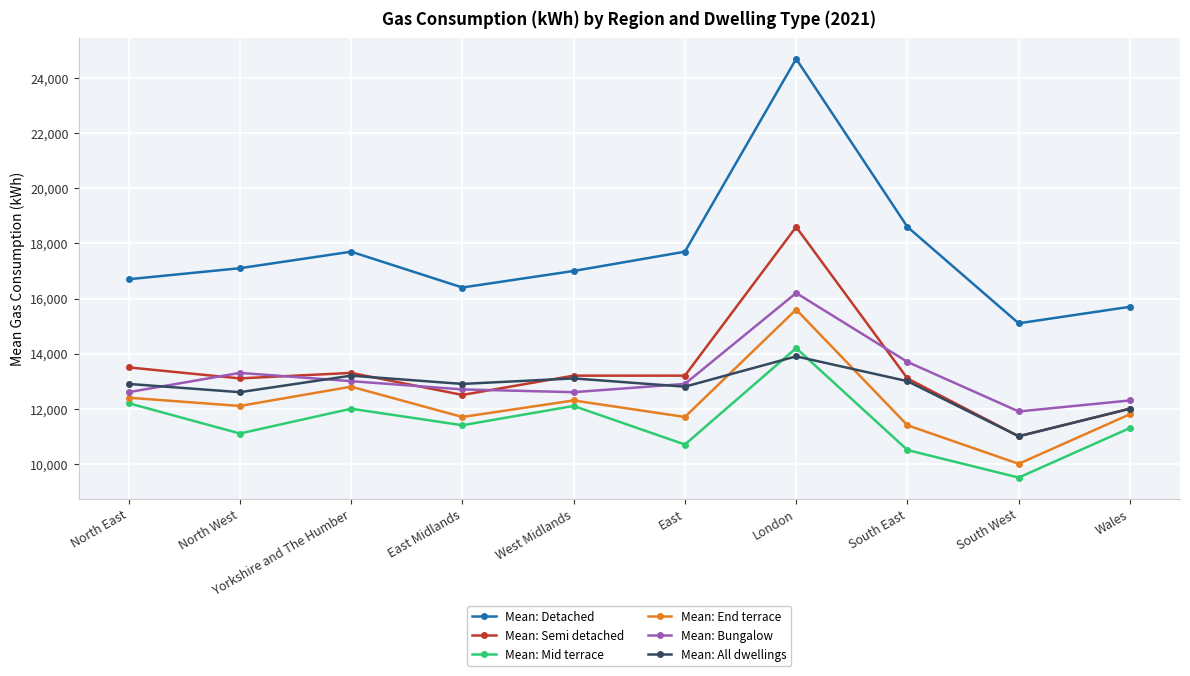

Reading right to left, list all the values displayed in this chart.

Mean: Detached: Wales=15700	South West=15100	South East=18600	London=24700	East=17700	West Midlands=17000	East Midlands=16400	Yorkshire and The Humber=17700	North West=17100	North East=16700
Mean: Semi detached: Wales=12000	South West=11000	South East=13100	London=18600	East=13200	West Midlands=13200	East Midlands=12500	Yorkshire and The Humber=13300	North West=13100	North East=13500
Mean: Mid terrace: Wales=11300	South West=9500	South East=10500	London=14200	East=10700	West Midlands=12100	East Midlands=11400	Yorkshire and The Humber=12000	North West=11100	North East=12200
Mean: End terrace: Wales=11800	South West=10000	South East=11400	London=15600	East=11700	West Midlands=12300	East Midlands=11700	Yorkshire and The Humber=12800	North West=12100	North East=12400
Mean: Bungalow: Wales=12300	South West=11900	South East=13700	London=16200	East=12900	West Midlands=12600	East Midlands=12700	Yorkshire and The Humber=13000	North West=13300	North East=12600
Mean: All dwellings: Wales=12000	South West=11000	South East=13000	London=13900	East=12800	West Midlands=13100	East Midlands=12900	Yorkshire and The Humber=13200	North West=12600	North East=12900